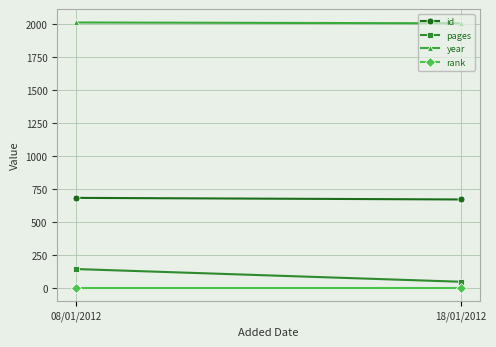

What value does the year series have at 08/01/2012?

2011